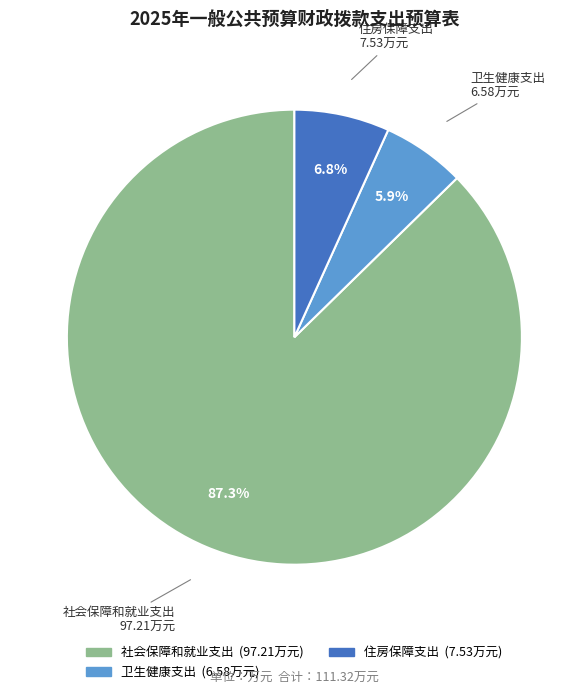

To the nearest percent, what is the combined percentage of 社会保障和就业支出 and 卫生健康支出?

93%